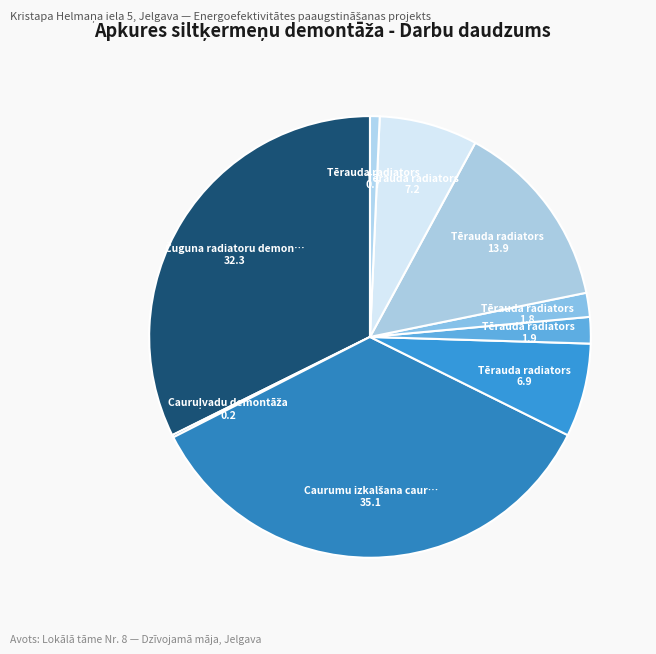

Rank the categories by value from highest to lowest.

Caurumu izkalšana caurulēm, Čuguna radiatoru demontāža, Tērauda radiators (79 kompl.), Tērauda radiators (41 kompl.), Tērauda radiators (39 kompl.), Tērauda radiators (11 kompl.), Tērauda radiators (10 kompl.), Tērauda radiators (4 kompl.), Cauruļvadu demontāža